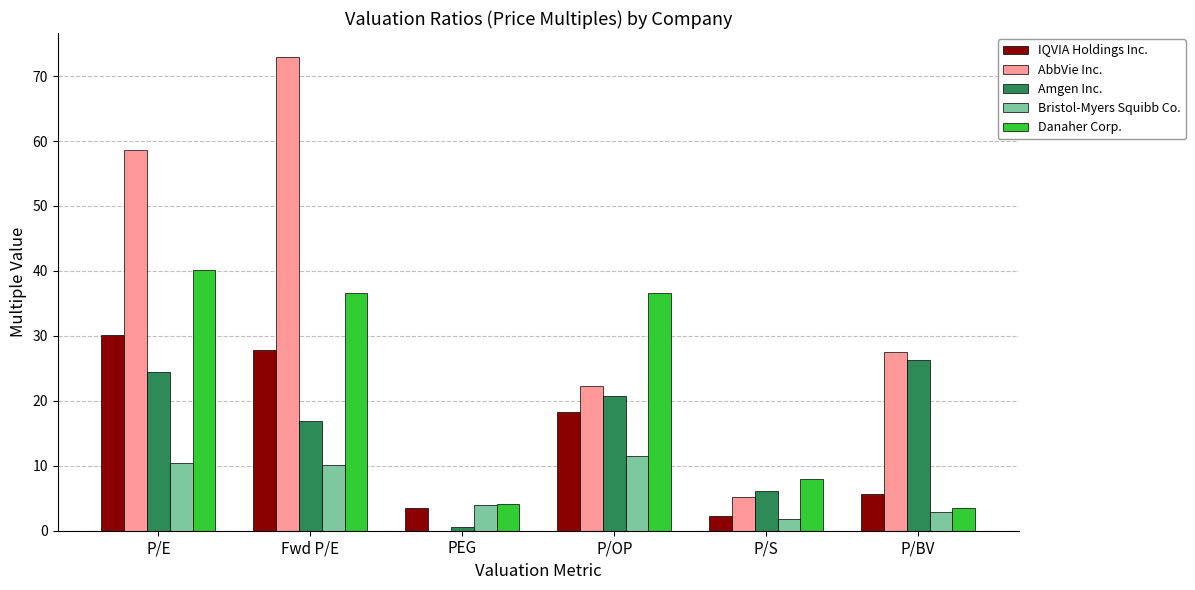

At which category does the chart reach its peak across all series?

Fwd P/E